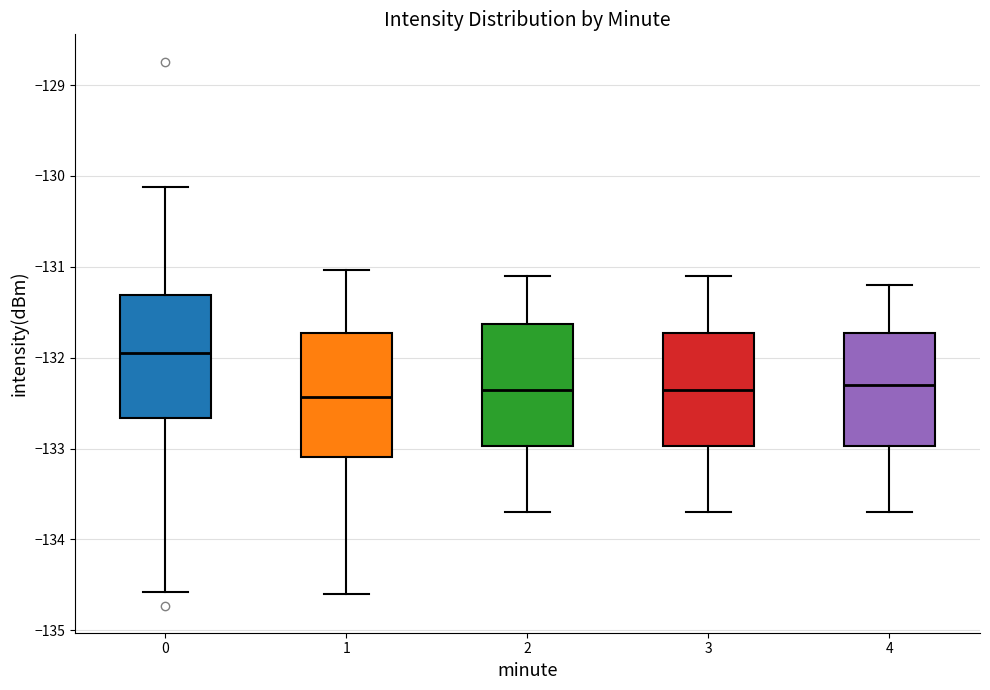

Where is the lower edge of the box at x = 4 on the y-axis? The values are not printed on the chart, so give them approximately, as read against the axis.

-133.0